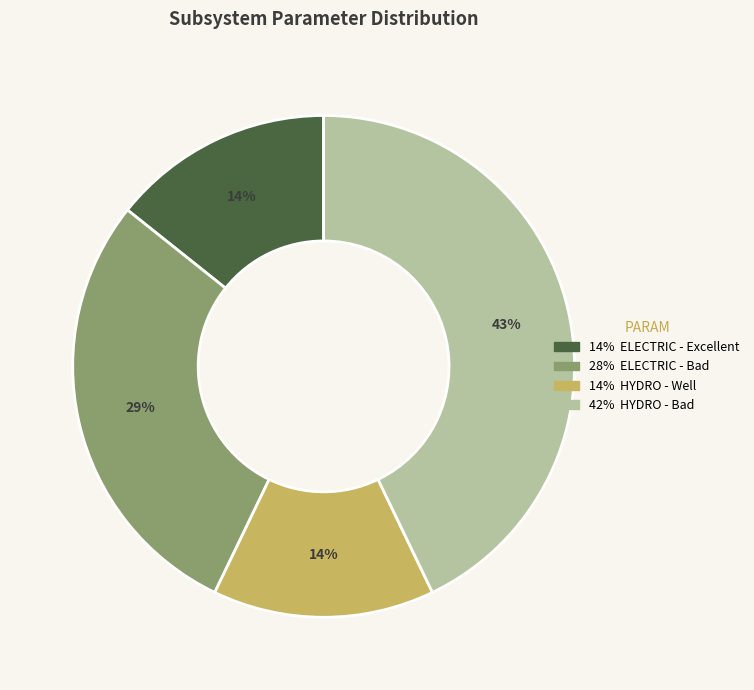

To the nearest percent, what is the difference between the largest and smallest slice percentages?

29%